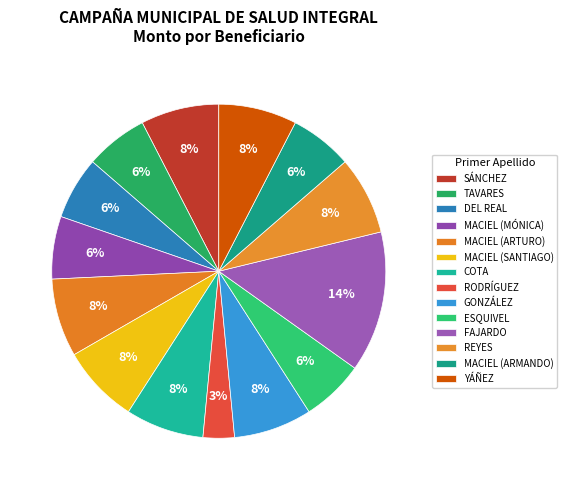

To the nearest percent, what is the average slice percentage?

7%